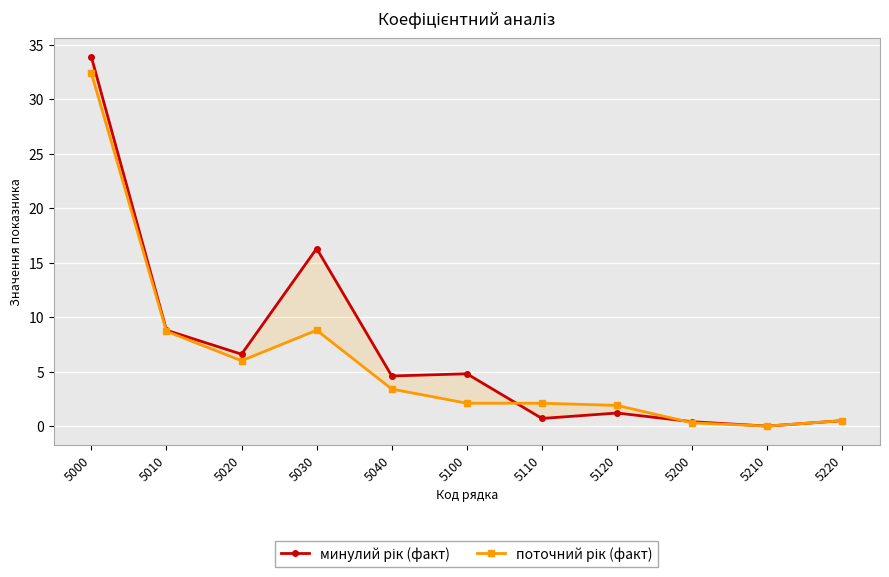

What is the total value across all series at 5220?

1.0